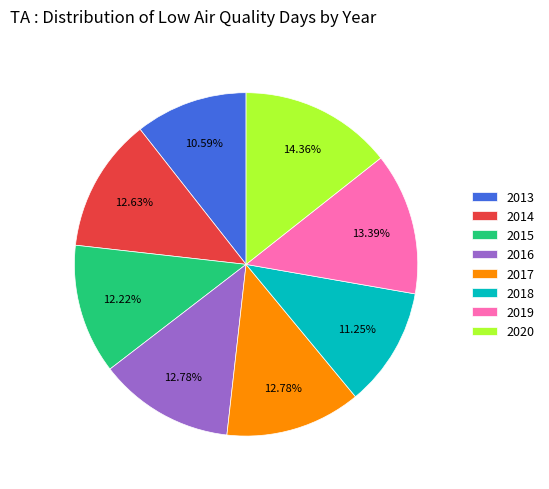

Approximately how many times larger is the value at 2020 compared to 2014?

1.1